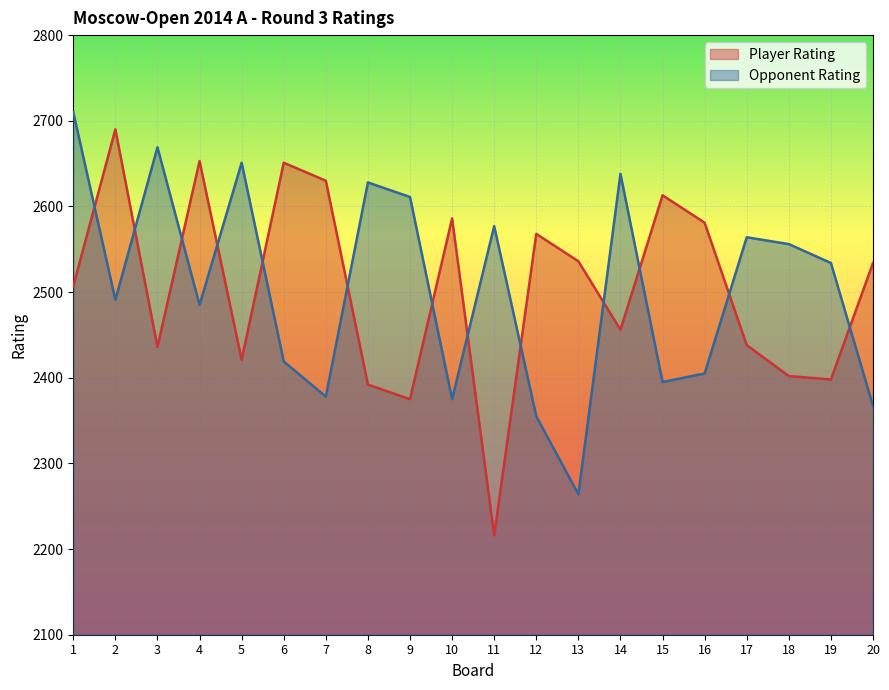

How many data points does each series have?

20